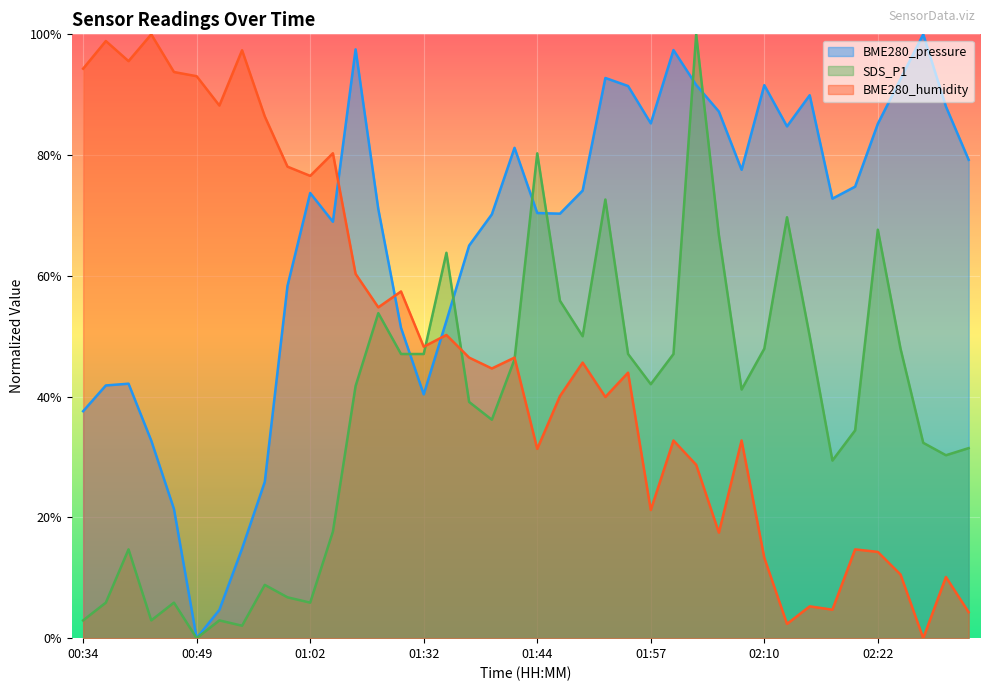

What is the difference between the maximum and minimum values in the SDS_P1 series?

1.0